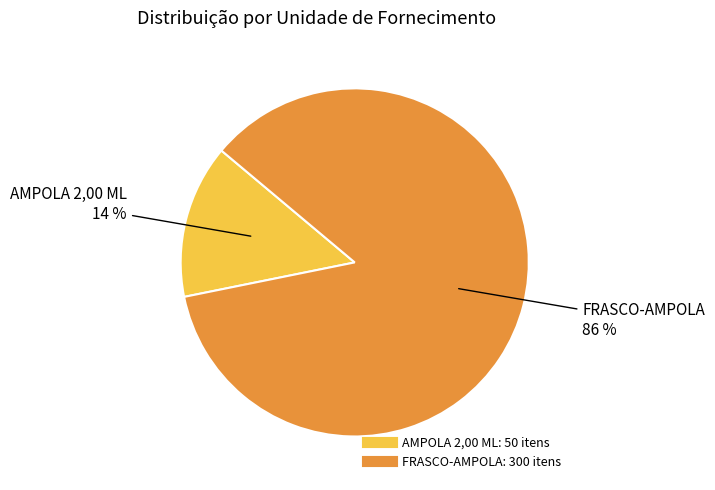

To the nearest percent, what portion does FRASCO-AMPOLA represent?

86%